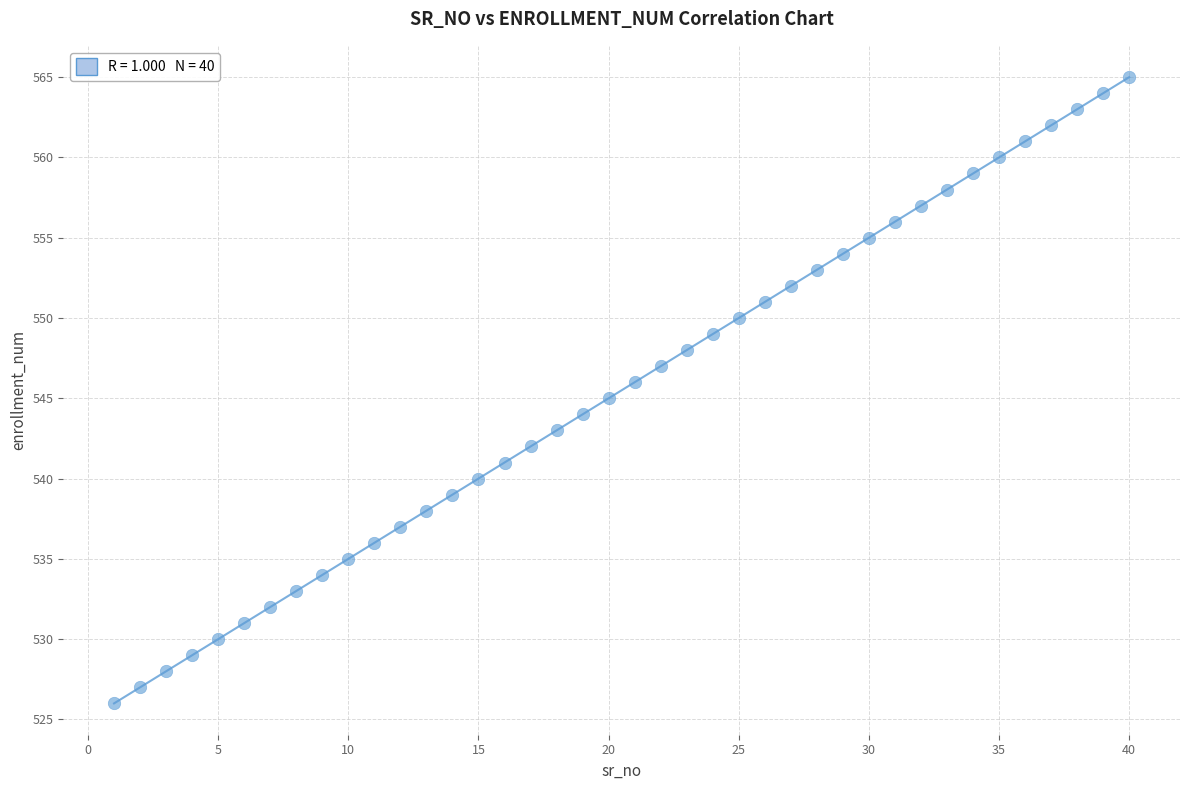

What is the range of X values (max minus min)?

39